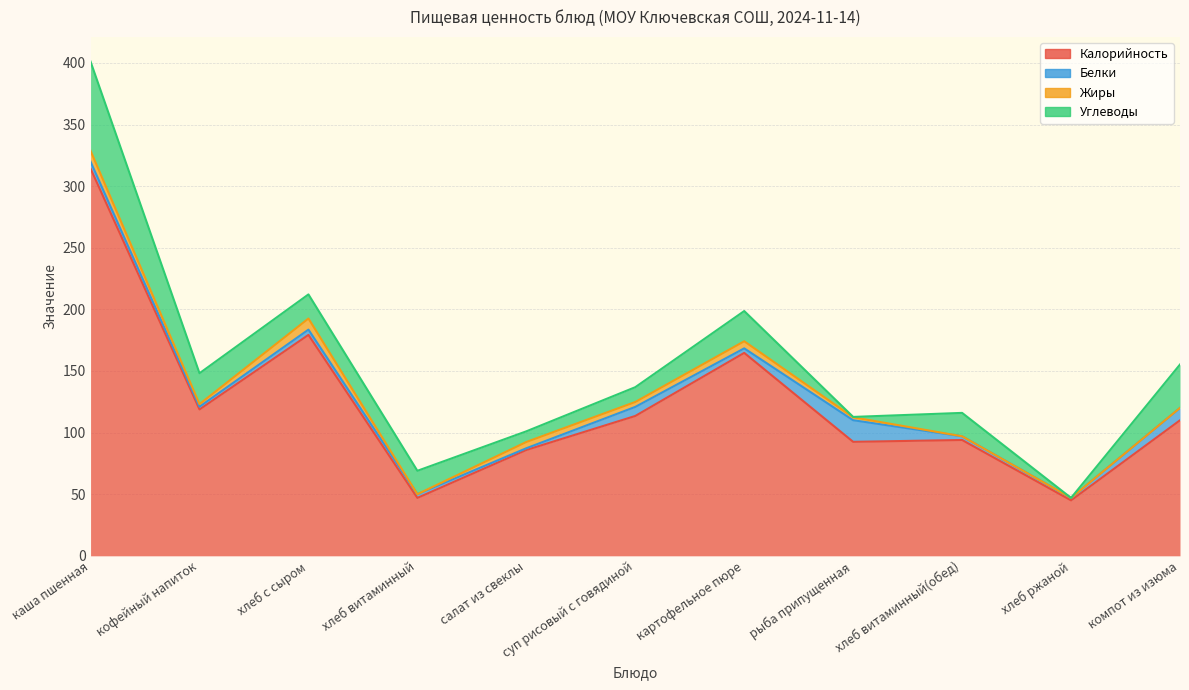

Which series has the widest spread of values?

Калорийность